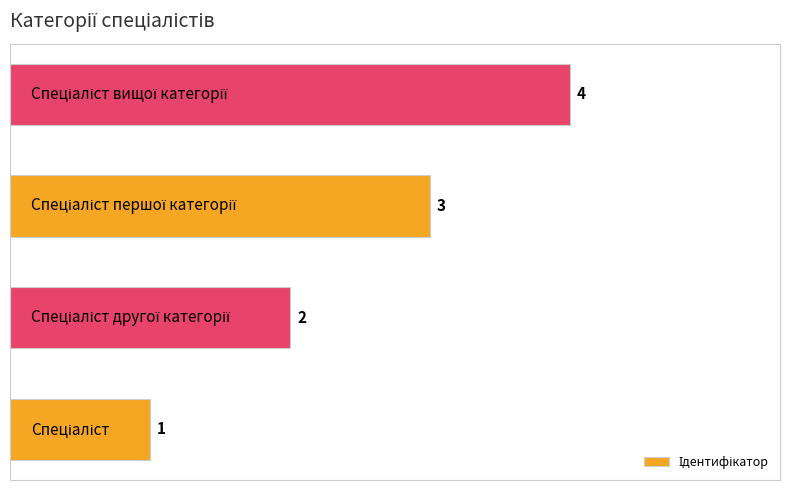

What is the sum of all values?

10